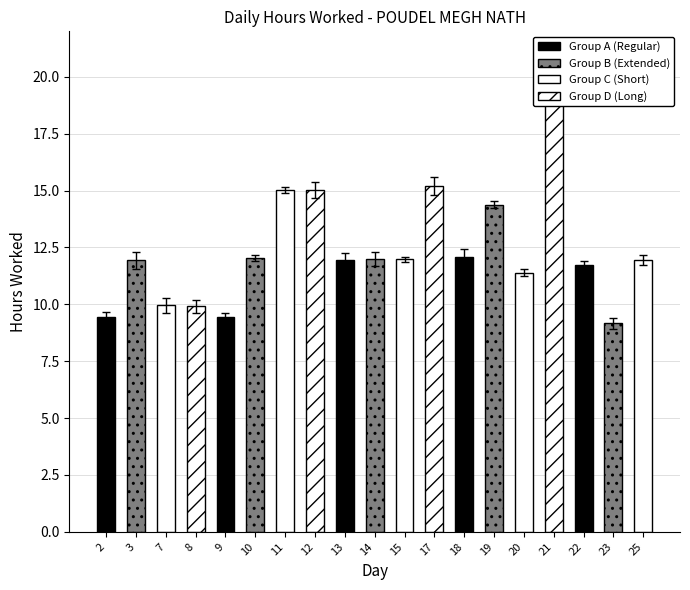

How many data points are less than 11?

5